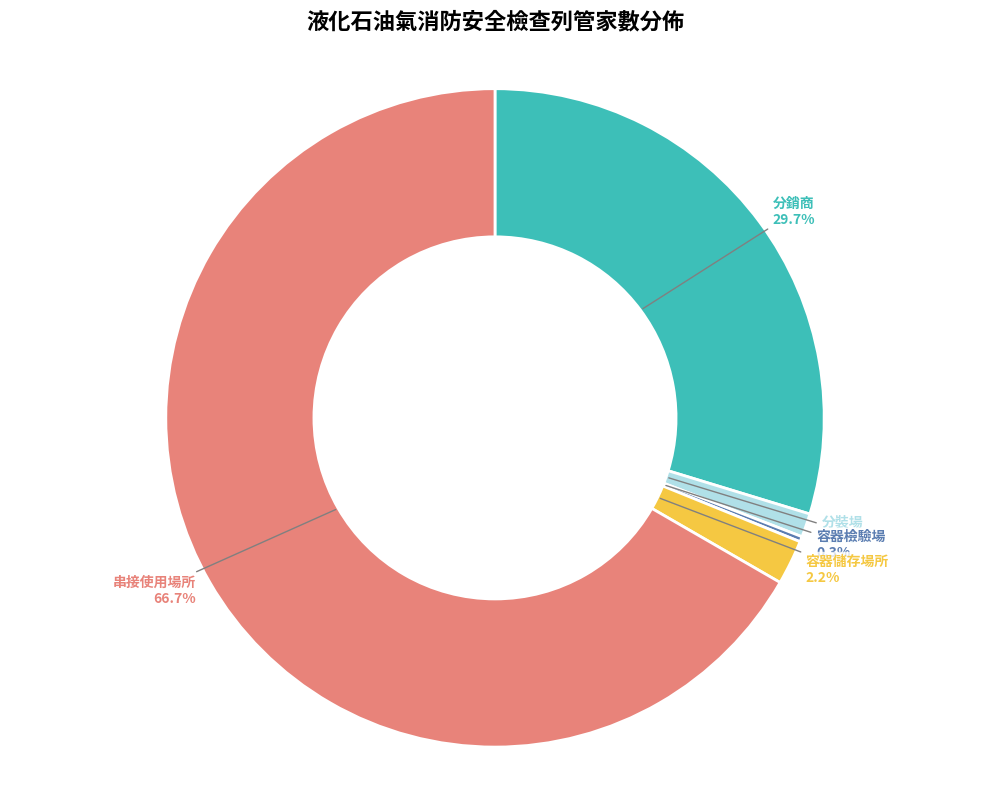

Is it true that 串接使用場所 is 13% of the pie?

False